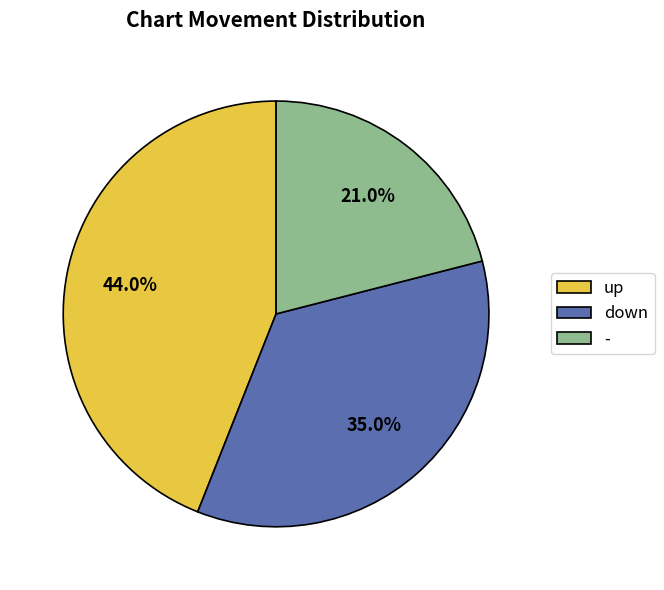

The down slice represents 35% of the pie. True or false?

True